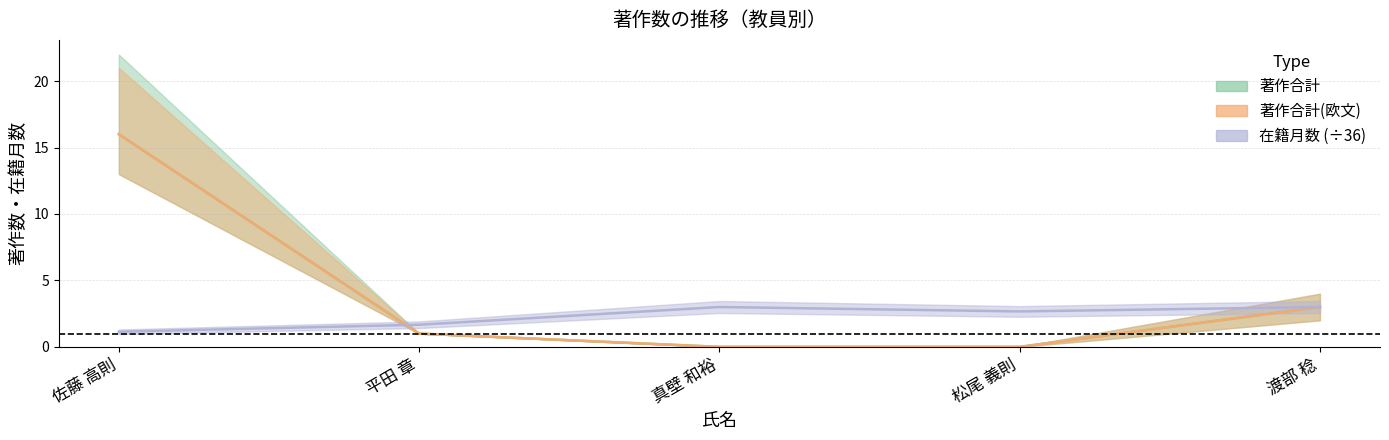

How many values in the 著作合計(欧文) series are below 1?

2